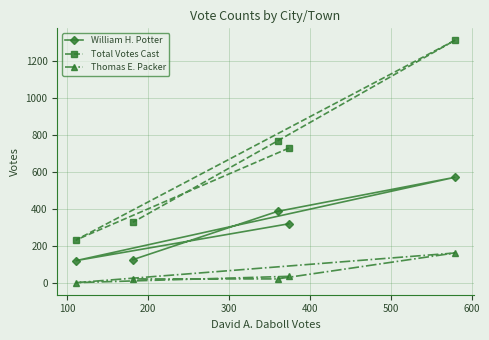

At how many categories does at least one series exceed 678?

3